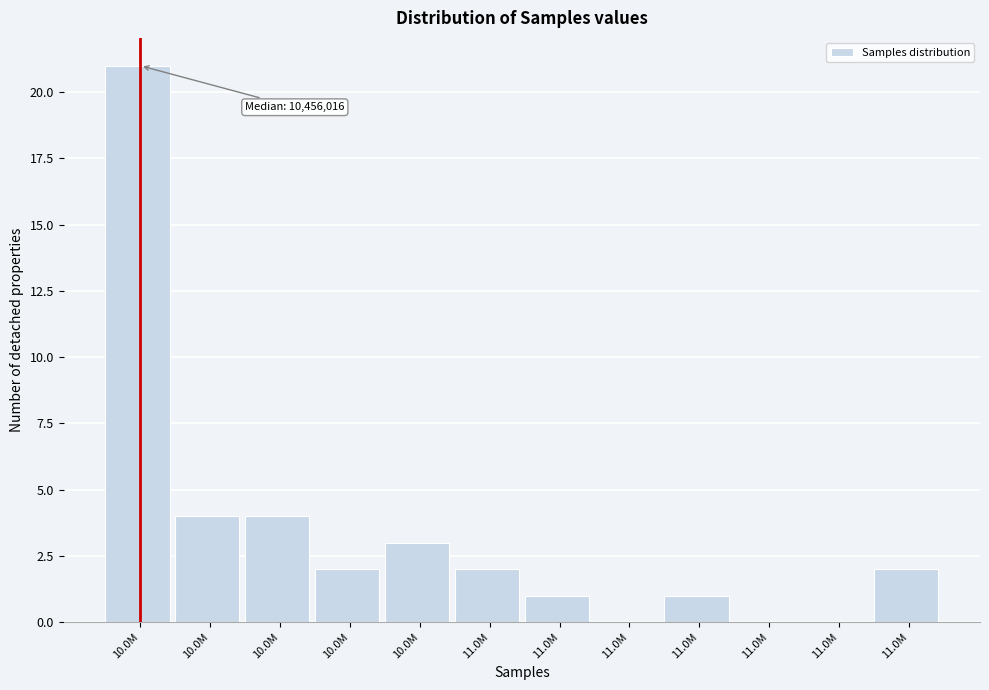

Count the number of categories in the chart.

12